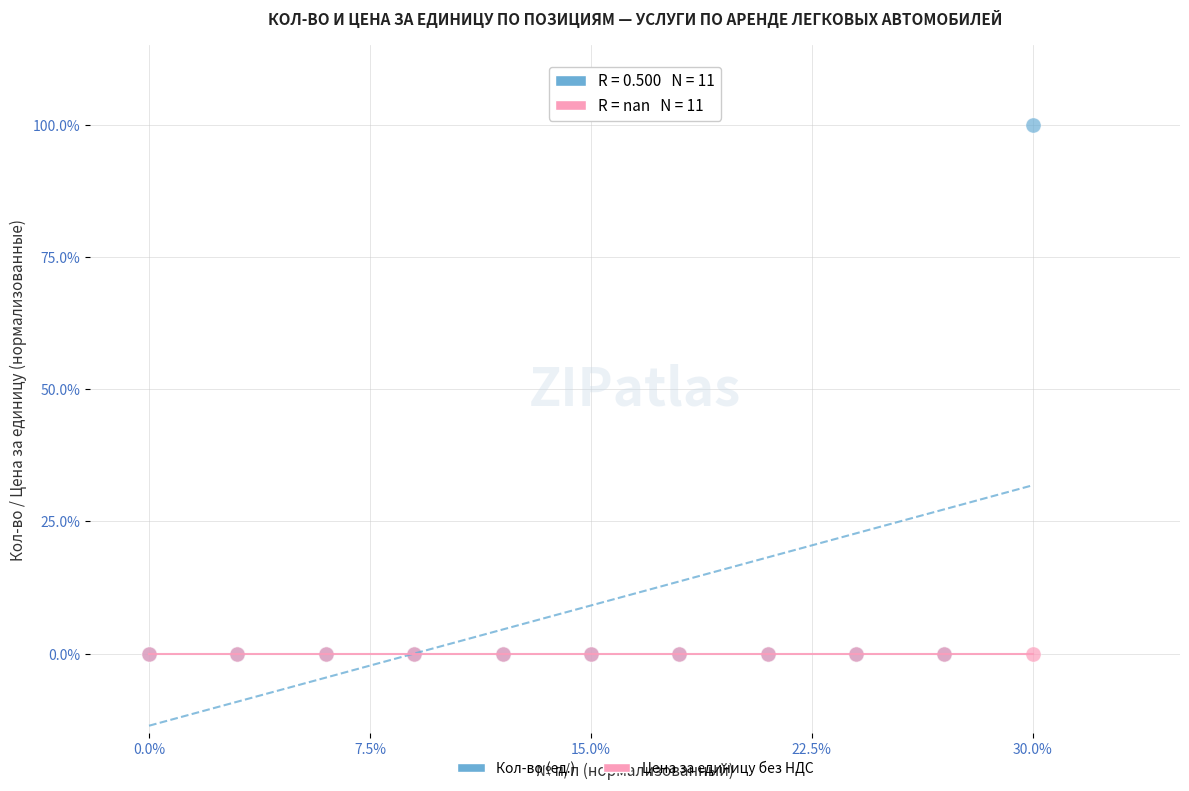

Which series reaches the maximum Y coordinate?

Кол-во (ед.)